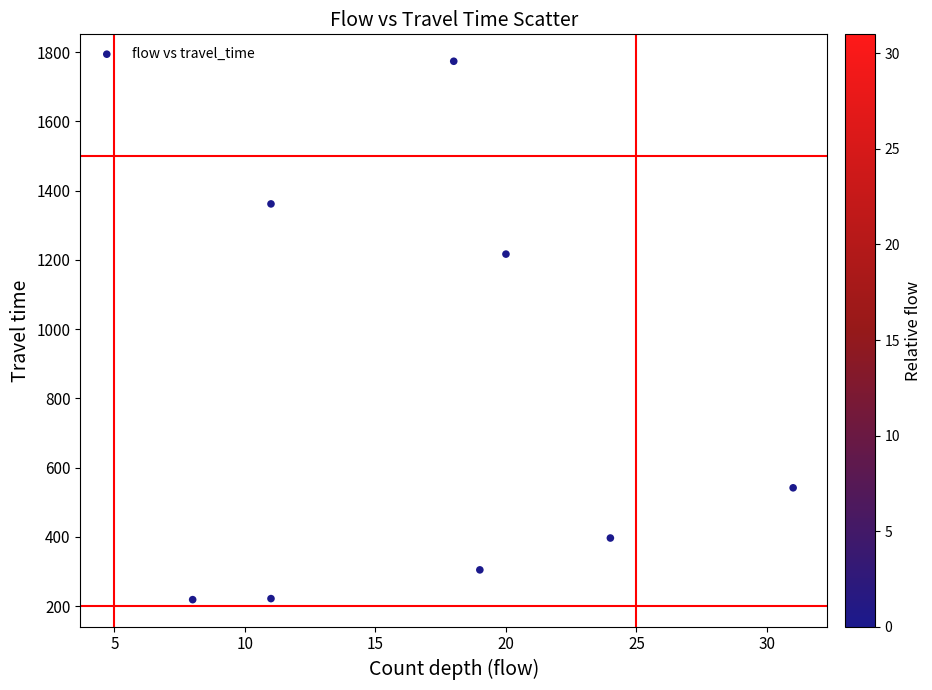

What Y value in the scatter plot is closest to 996?

1217